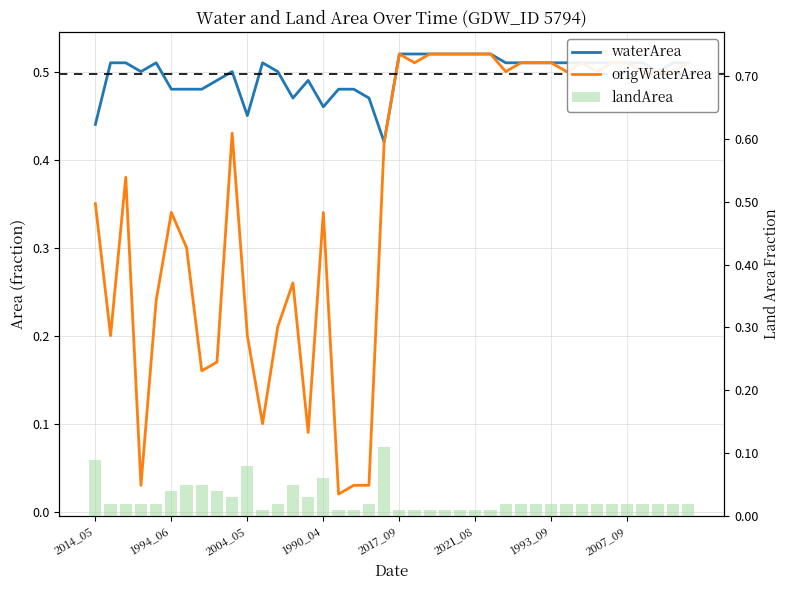

Does the chart contain stacked bars?

No